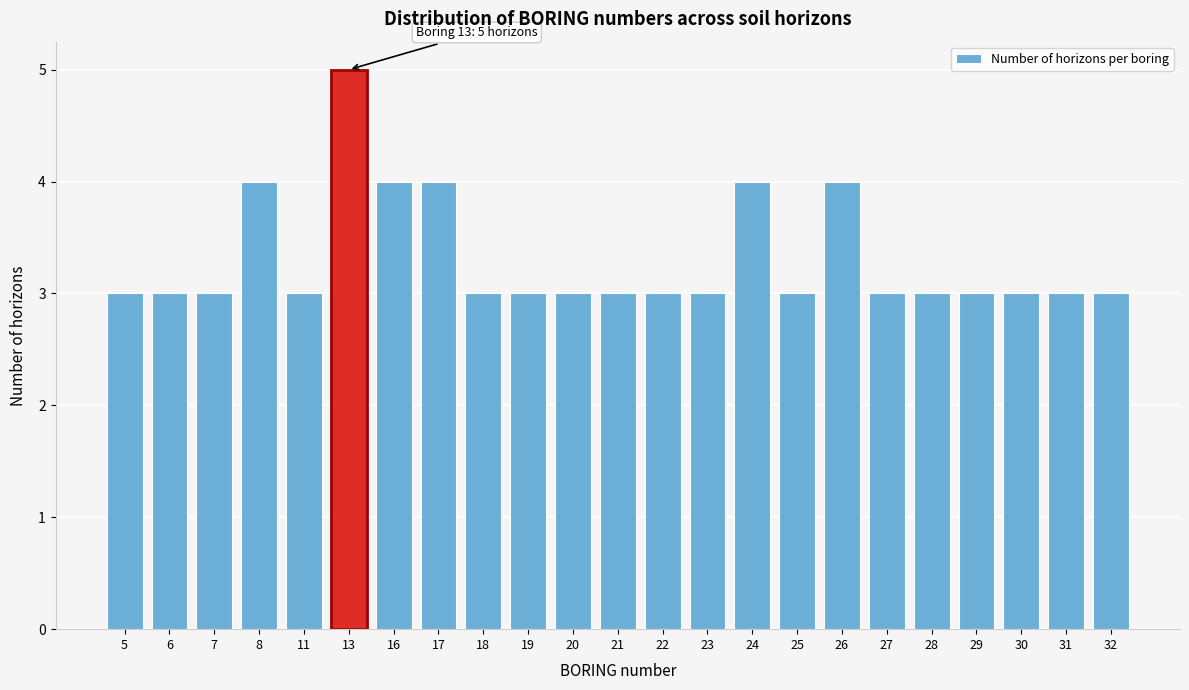

Reading left to right, what are all the values shown in this chart?

5=3	6=3	7=3	8=4	11=3	13=5	16=4	17=4	18=3	19=3	20=3	21=3	22=3	23=3	24=4	25=3	26=4	27=3	28=3	29=3	30=3	31=3	32=3